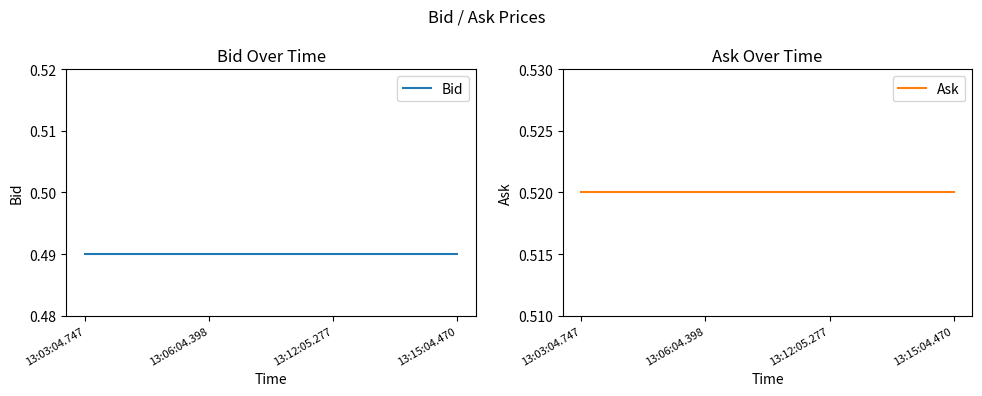

What is the label of the 4th point from the right?

13:03:04.747